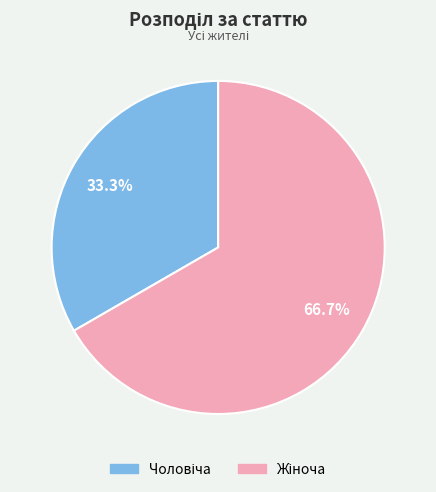

Is there a majority slice in this chart?

Yes